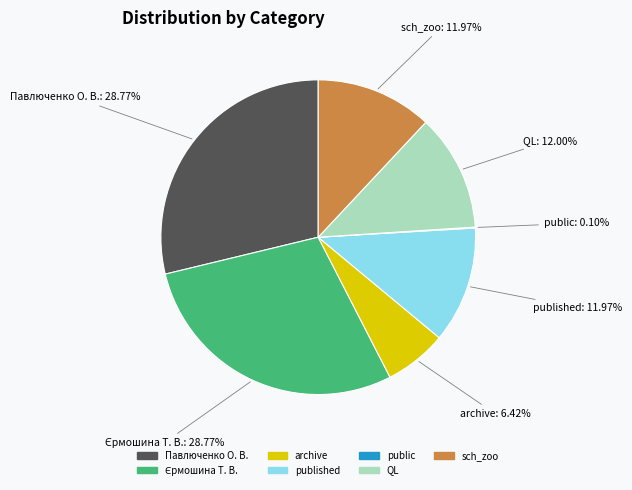

Is the sum of published and QL greater than half?

No